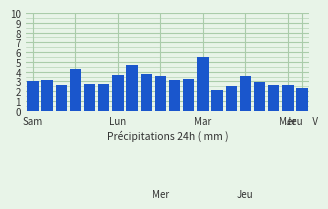

What is the value of the 2nd bar from the left?

3.2